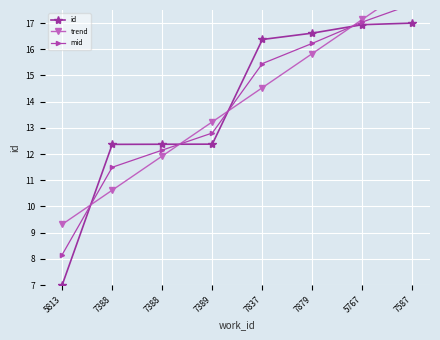

The value of mid at 5813 is 8.2. True or false?

True